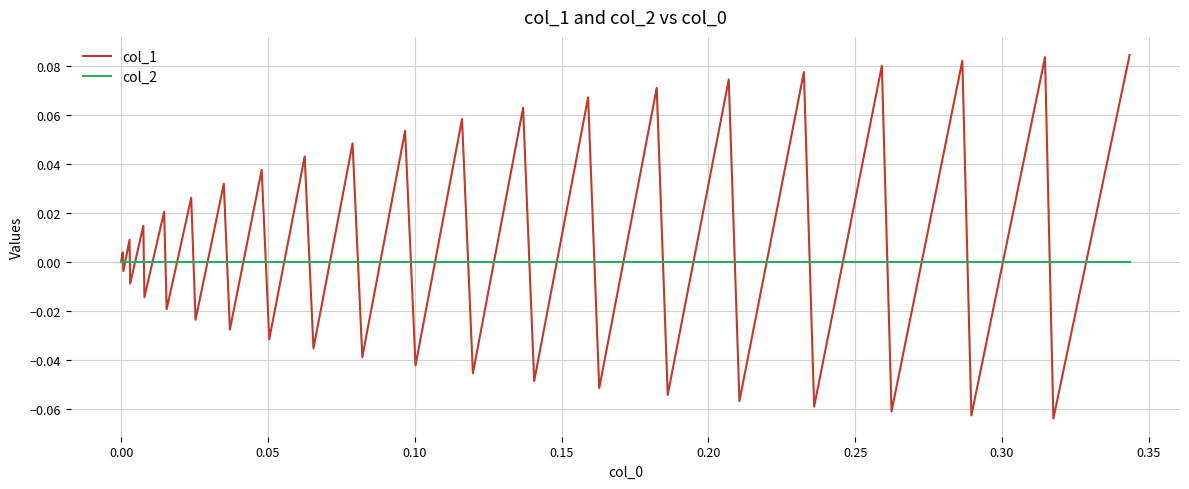

Rank the series by their maximum value, from highest to lowest.

col_1, col_2